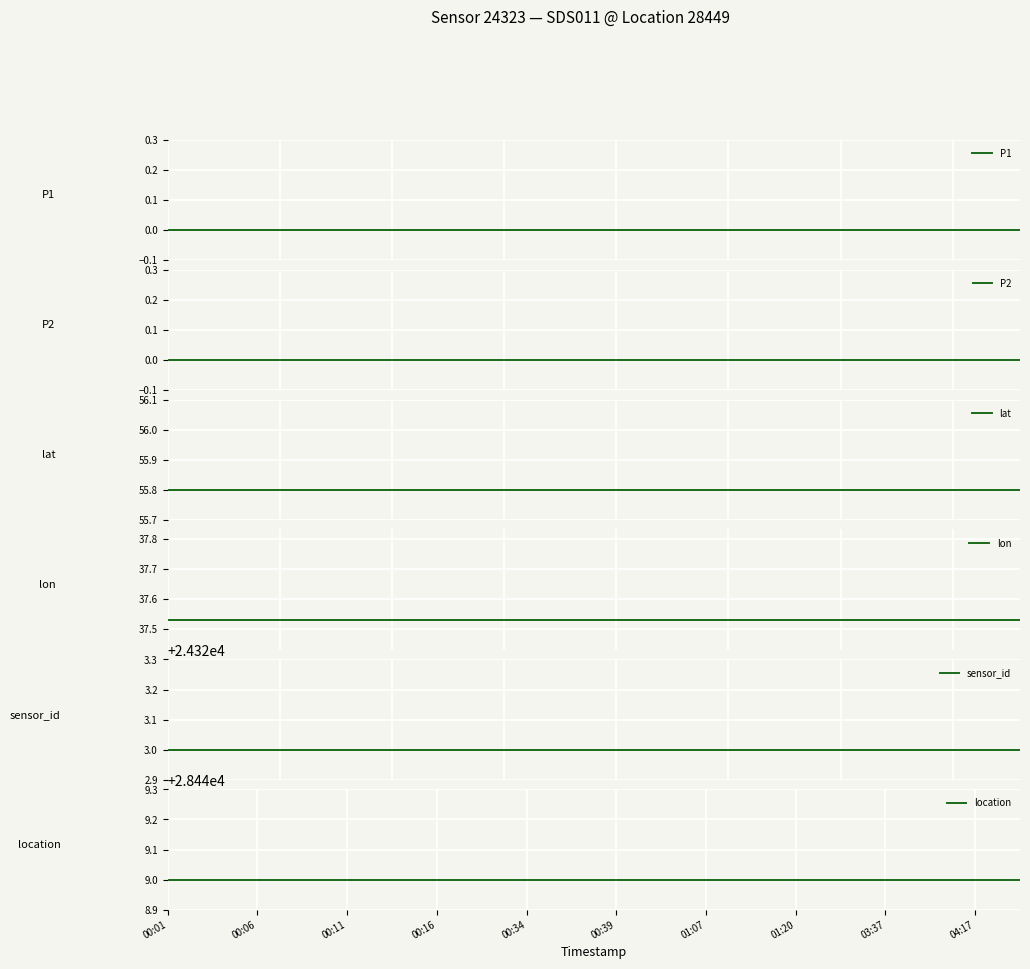

Which series has the widest spread of values?

P1